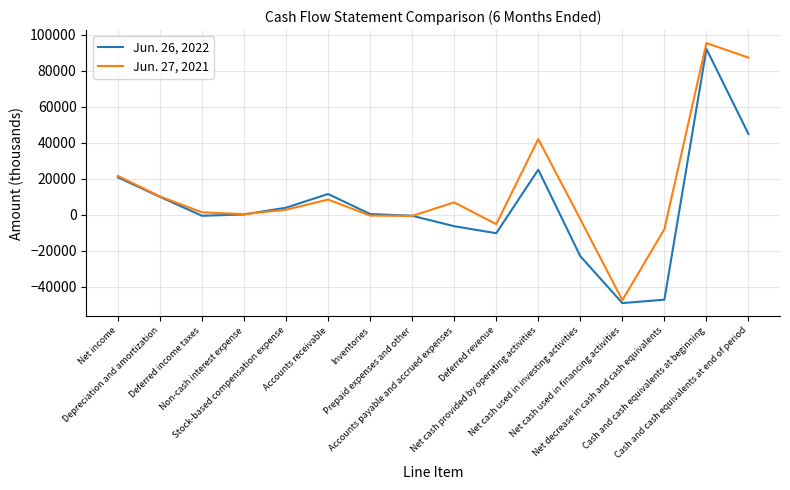

What is the lowest value of the Jun. 26, 2022 series?

-49180